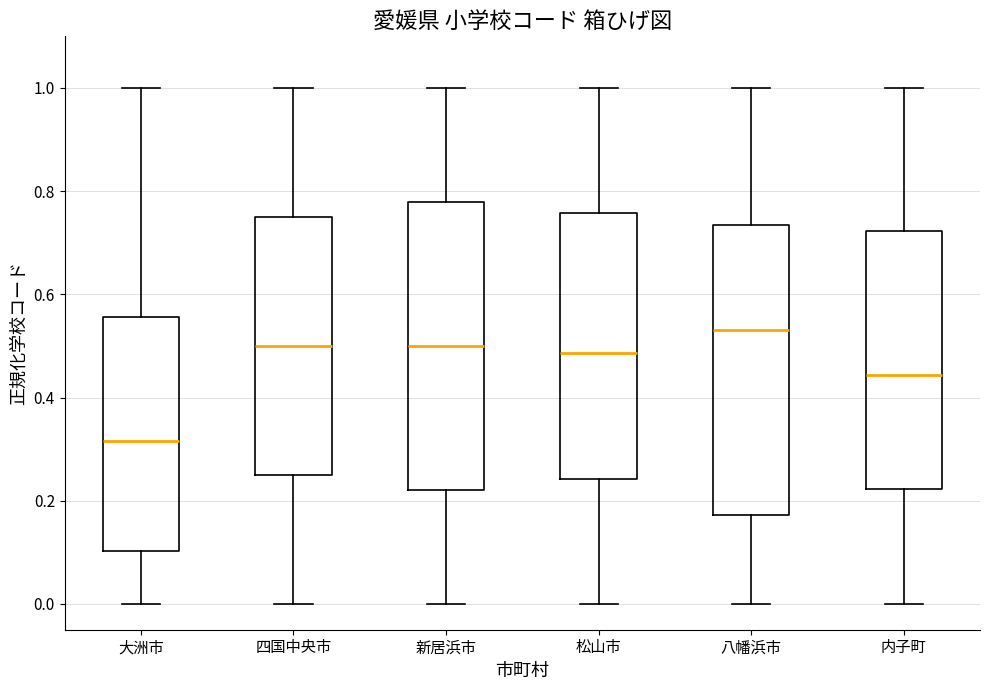

Which box's median line is the lowest?

大洲市